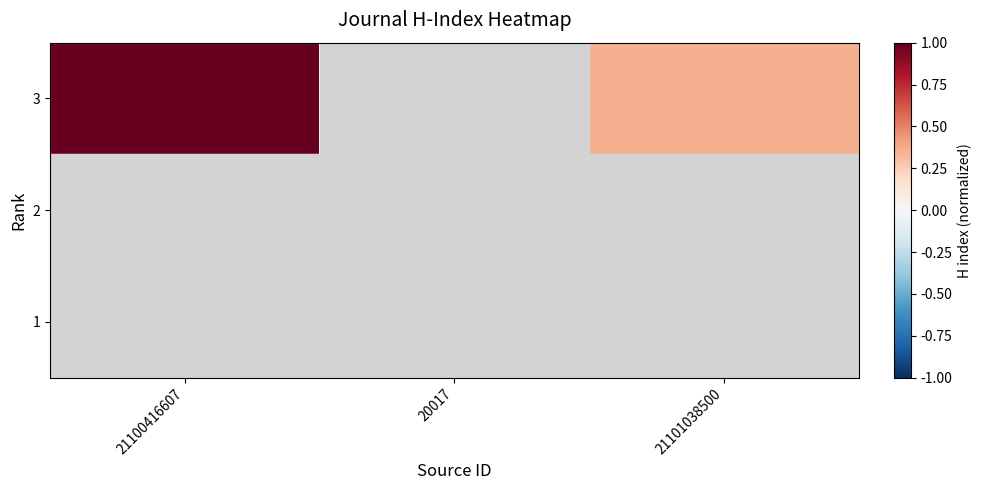

At how many categories does at least one series exceed 0?

2